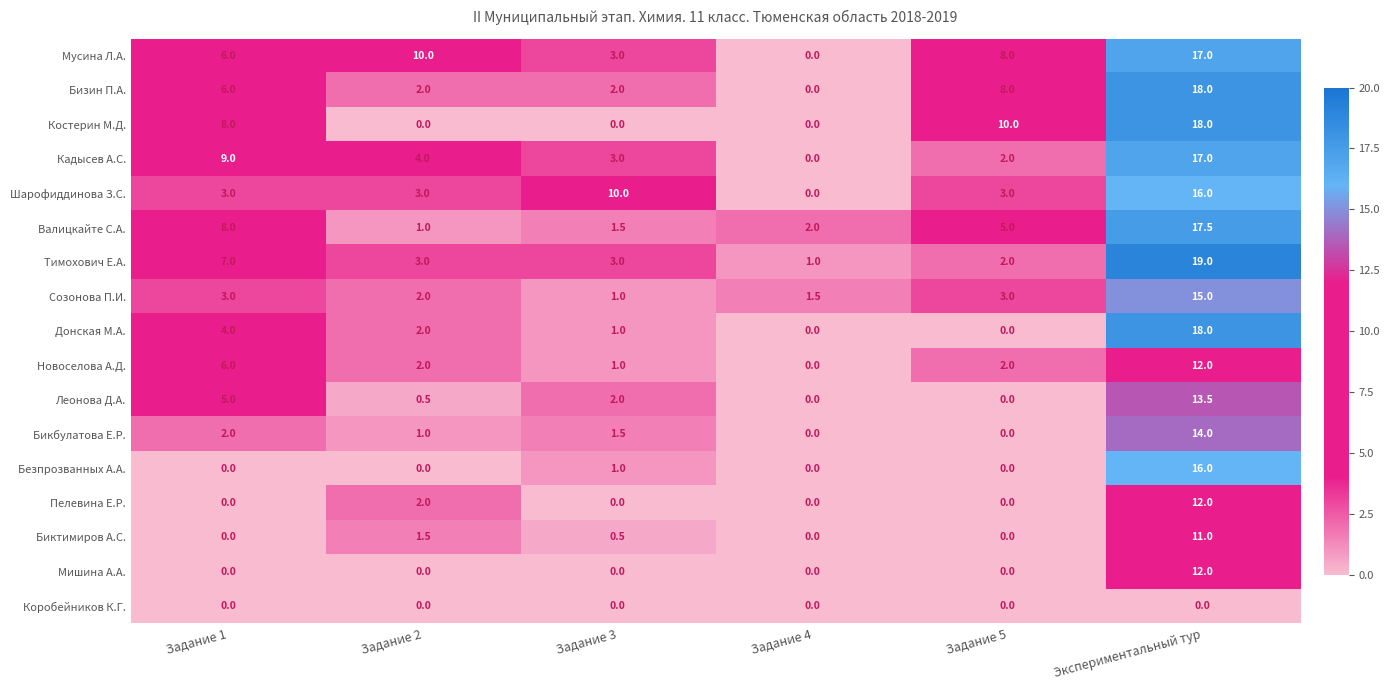

How many values in the Мусина Л.А. series are below 8?

3